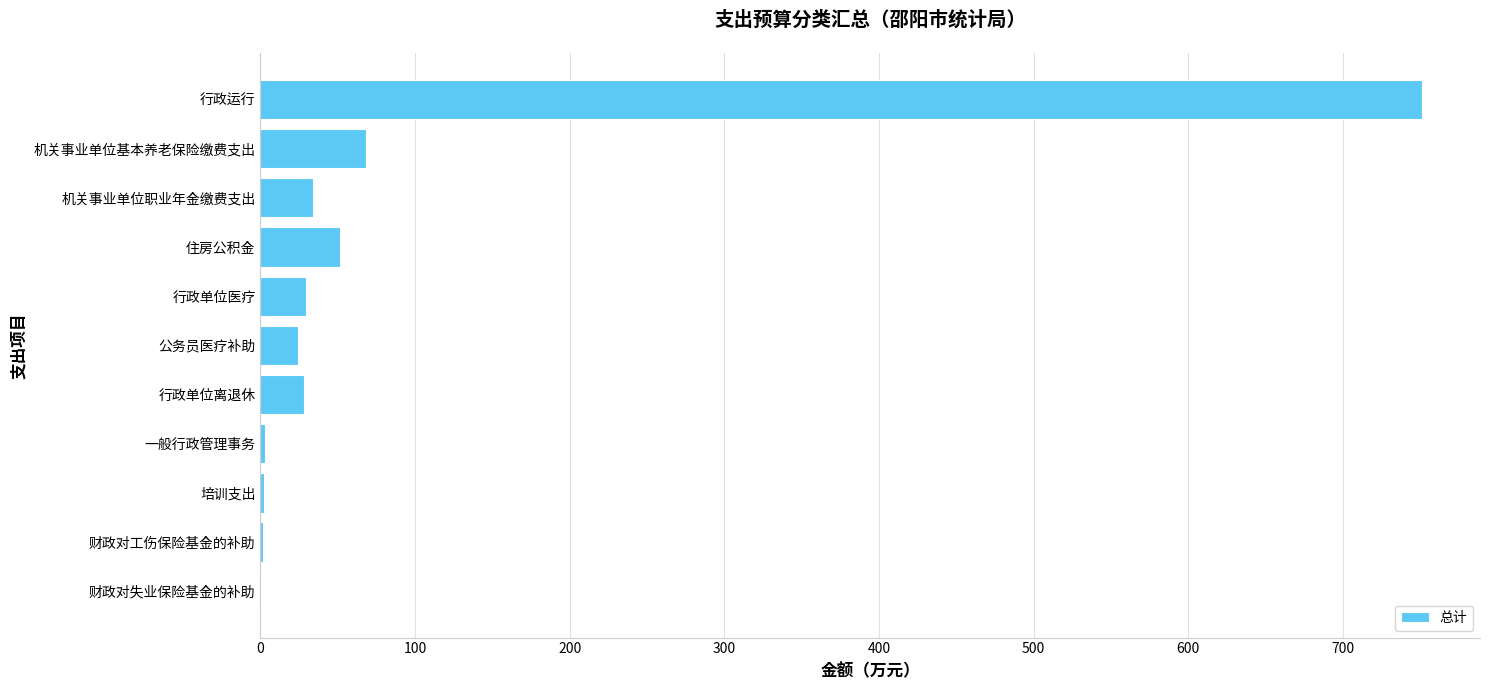

Where is the data nearest to the value 375?

机关事业单位基本养老保险缴费支出